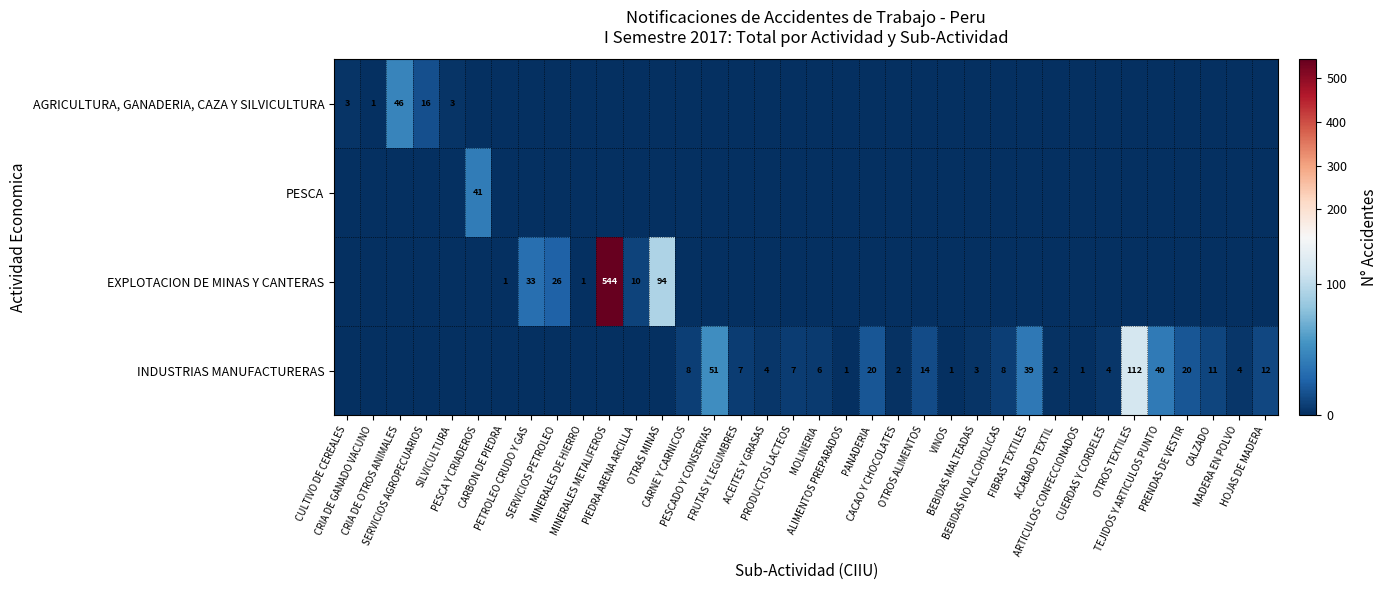

Rank the series by their maximum value, from lowest to highest.

PESCA, AGRICULTURA, GANADERIA, CAZA Y SILVICULTURA, INDUSTRIAS MANUFACTURERAS, EXPLOTACION DE MINAS Y CANTERAS